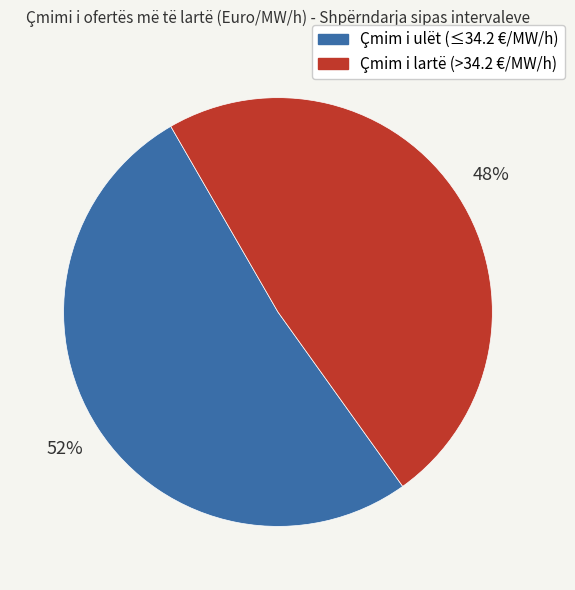

Is there a majority slice in this chart?

Yes